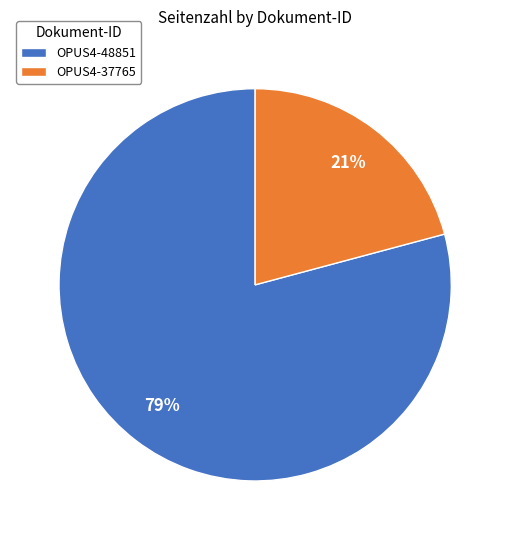

Approximately how many times larger is the value at OPUS4-48851 compared to OPUS4-37765?

3.8